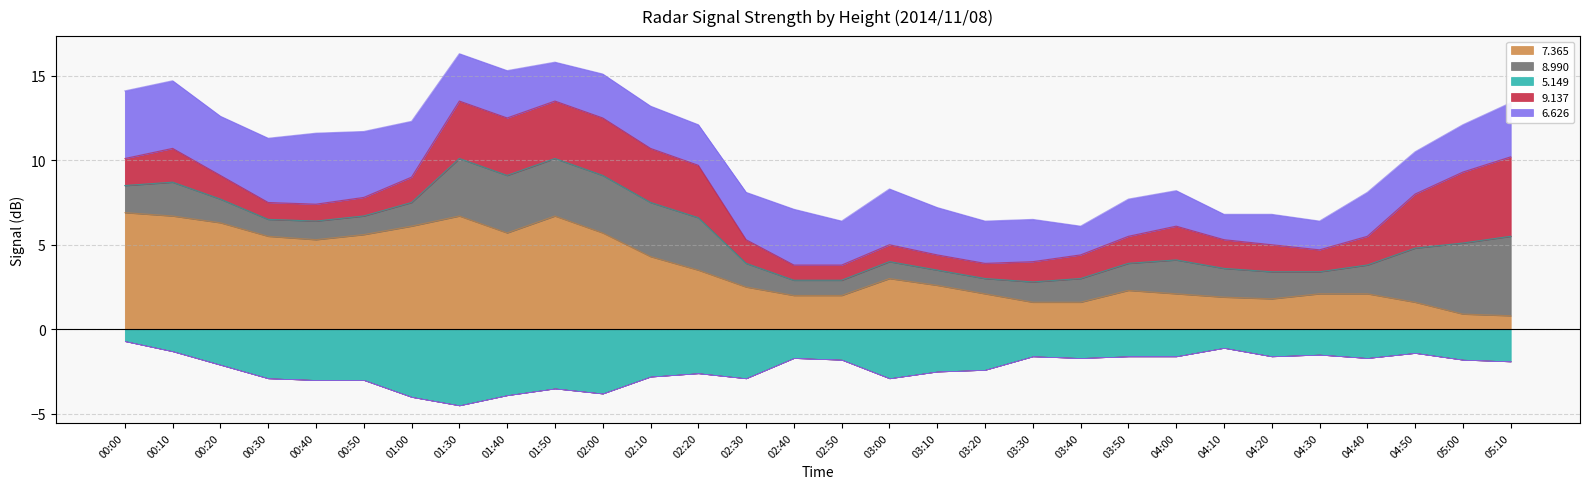

What is the spread (max minus min) of values at 01:00?

10.1